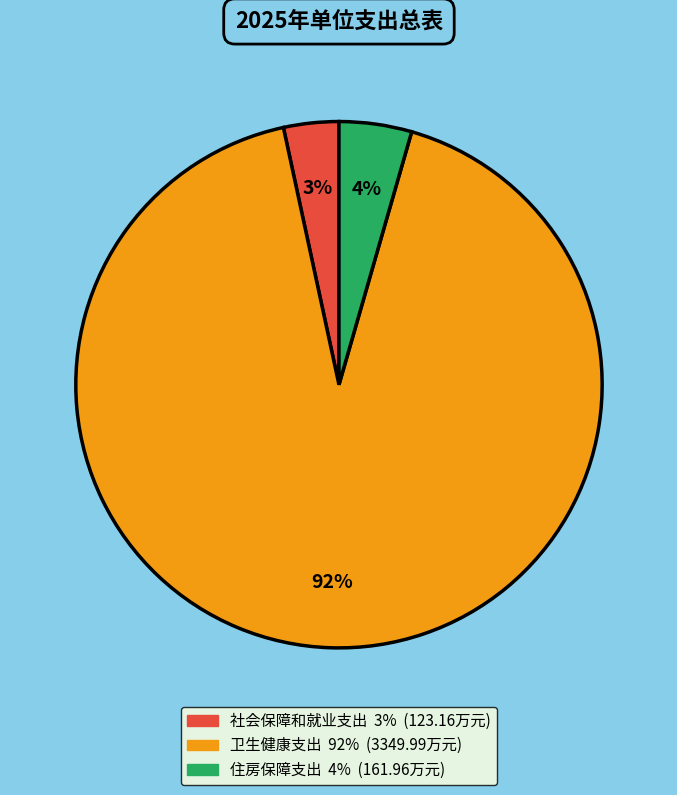

Is the sum of 卫生健康支出 and 社会保障和就业支出 greater than half?

Yes